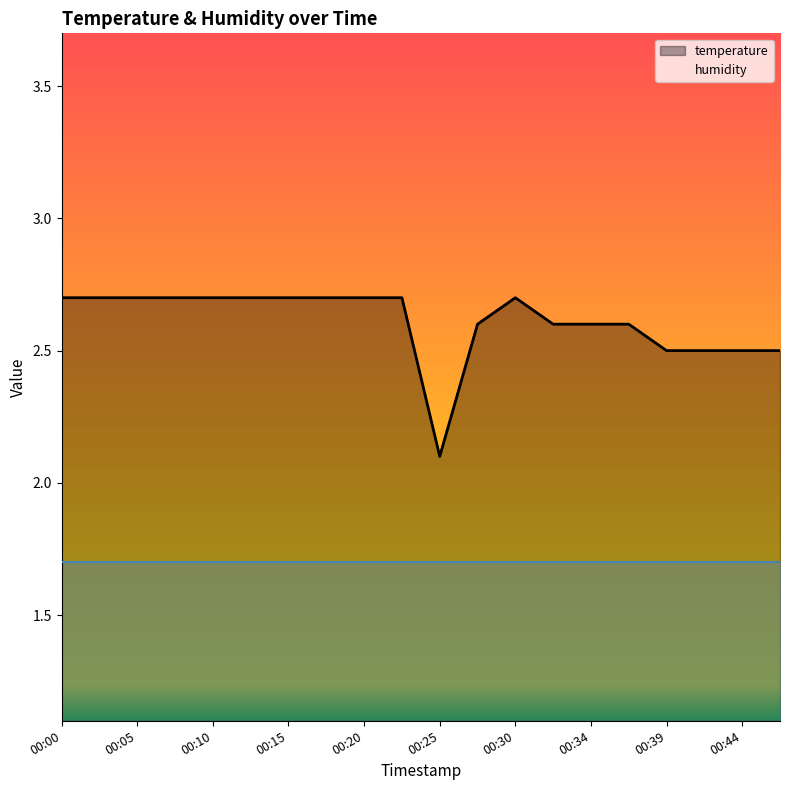

Where is the data nearest to the value 2?

00:25